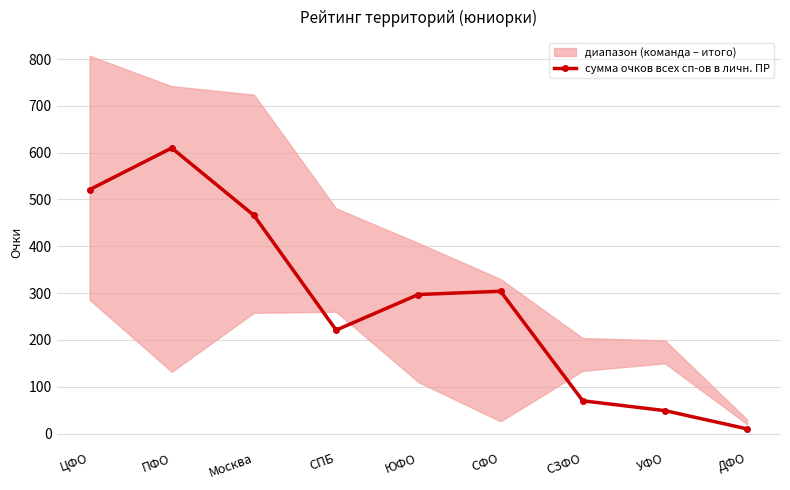

Is this an area chart (filled region under the line)?

No